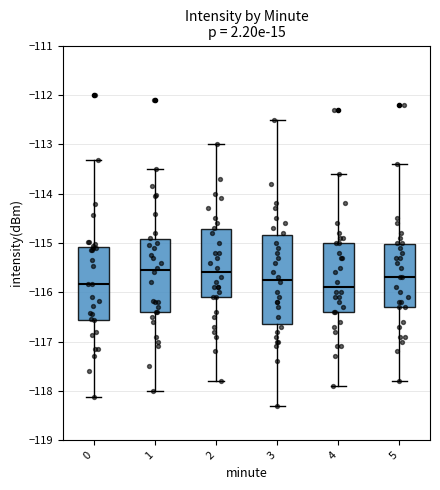

Which box is the tallest, from its lower edge to its upper edge?

3